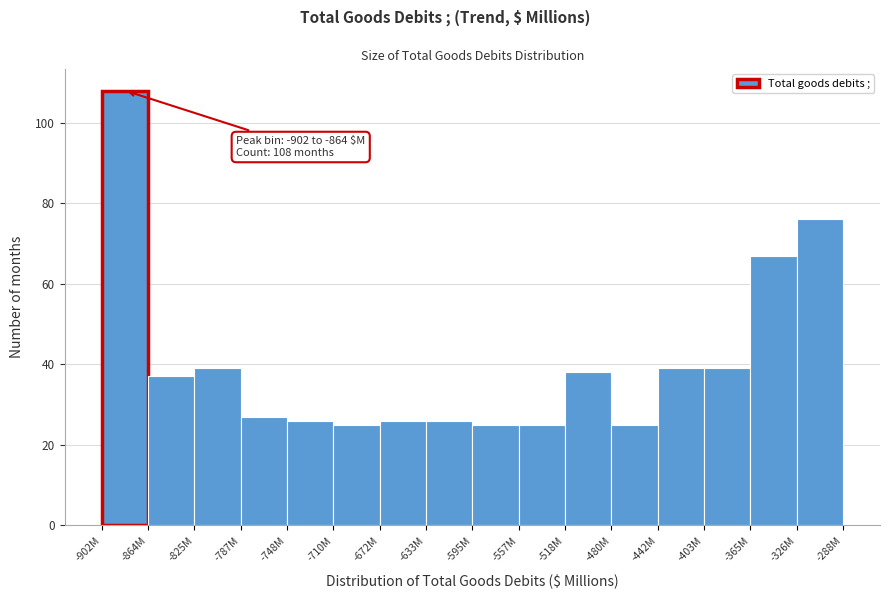

Reading right to left, extract all data points from this chart.

76	67	39	39	25	38	25	25	26	26	25	26	27	39	37	108